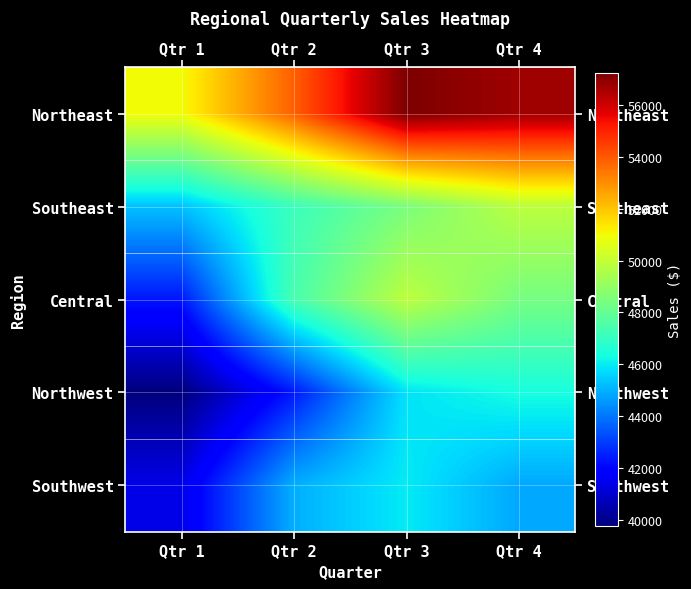

At which category is the sum across all series the highest?

Qtr 3